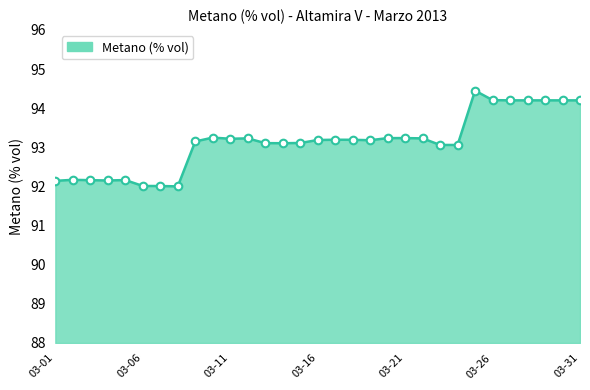

What is the minimum value shown in the chart?

92.0